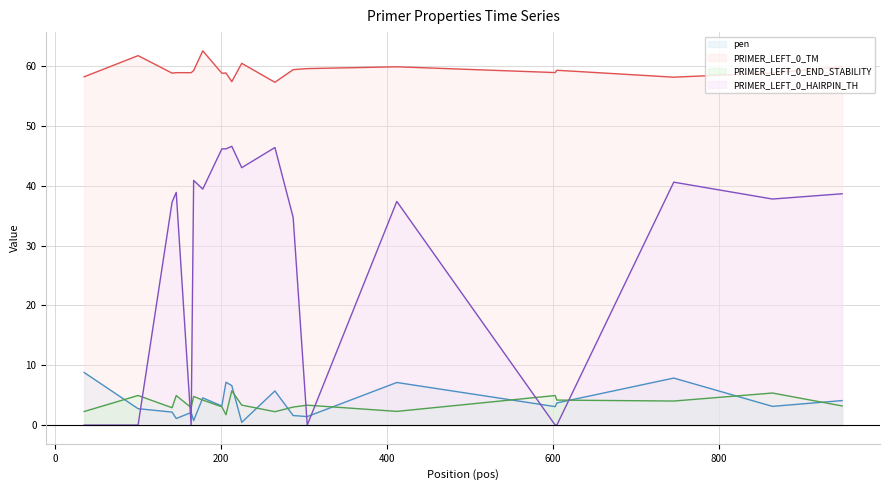

How many lines are shown in the chart?

4